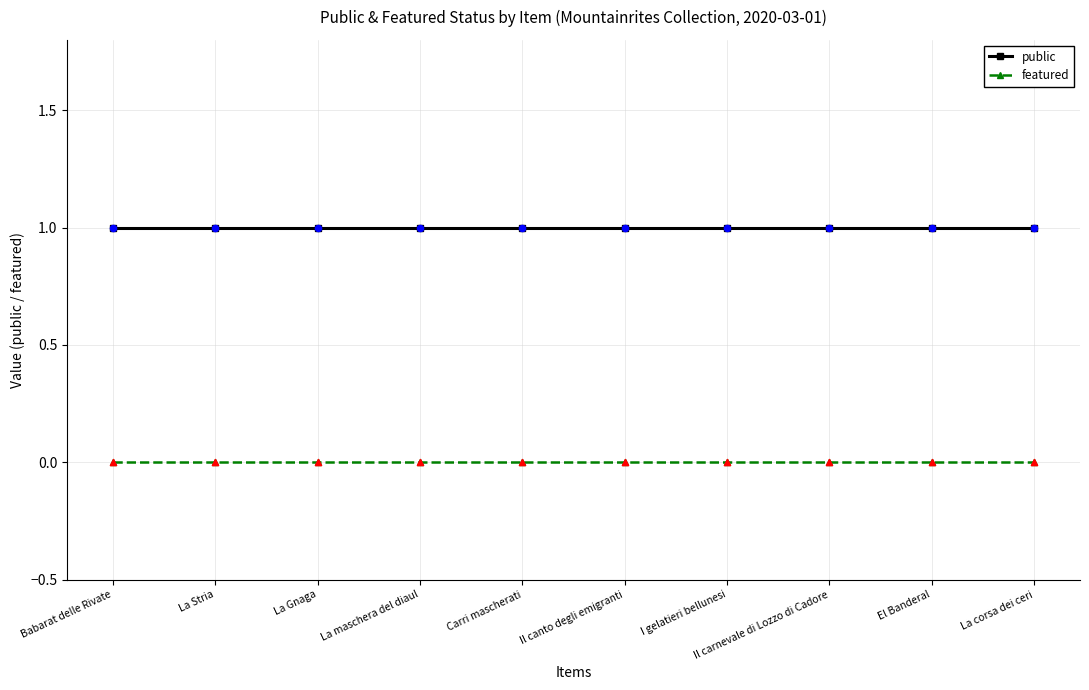

Is the value of public at La corsa dei ceri greater than the value of featured at Carri mascherati?

Yes